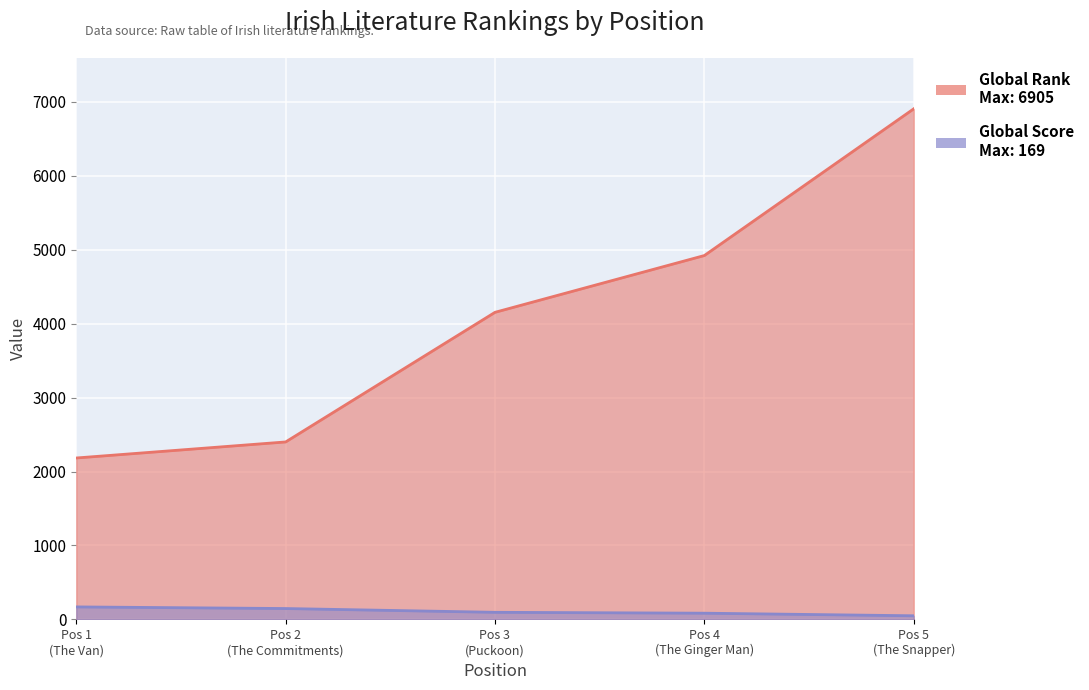

Which series changed the most between Pos 1 (The Van) and Pos 4 (The Ginger Man)?

Global Rank